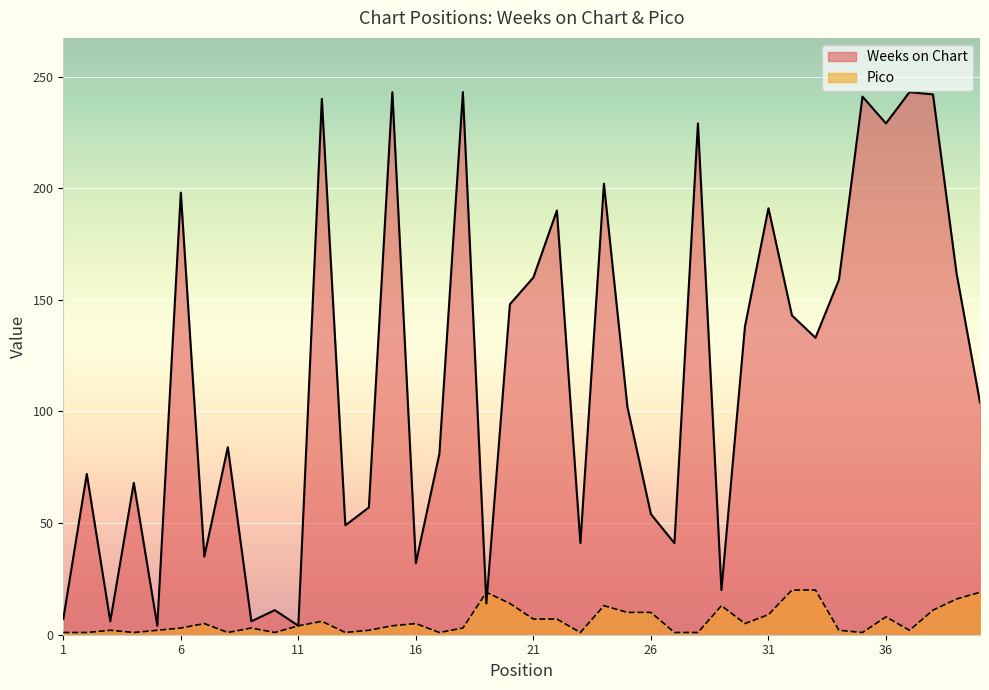

How many data points in Pico are less than 4?

19